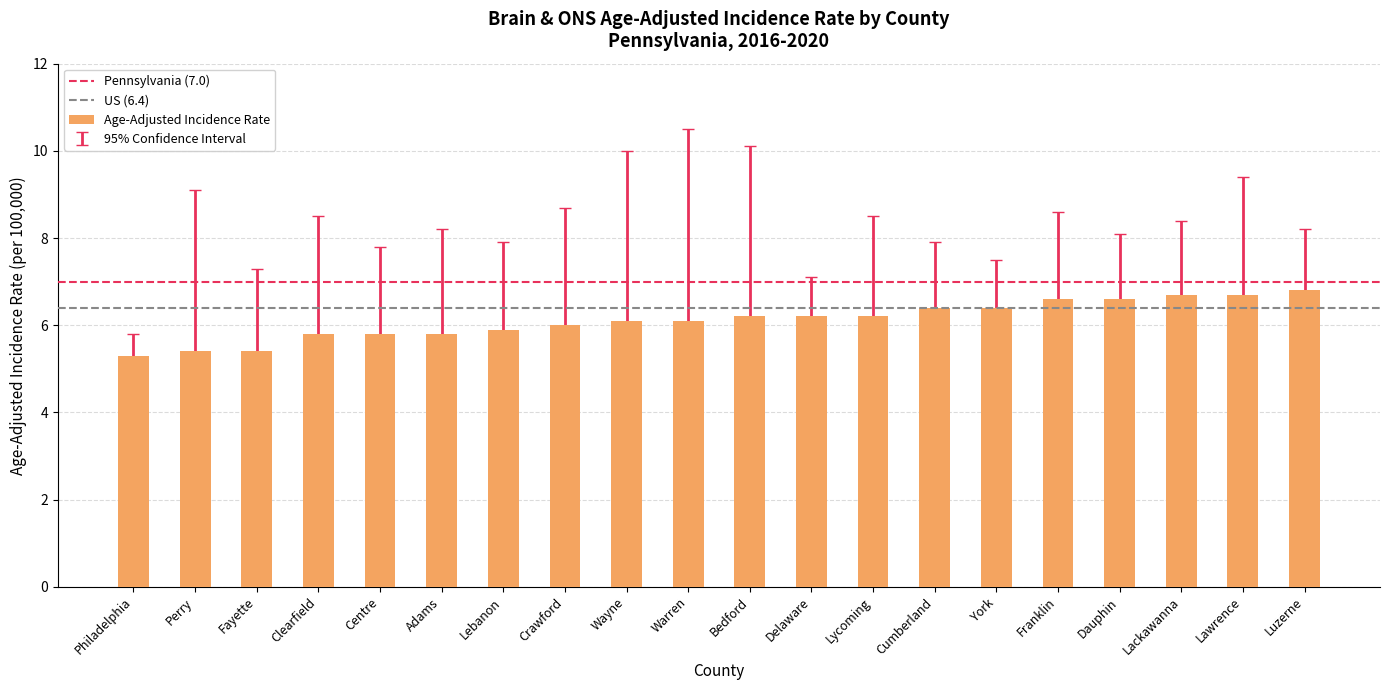

What is the difference between the second highest and second lowest values?

1.3